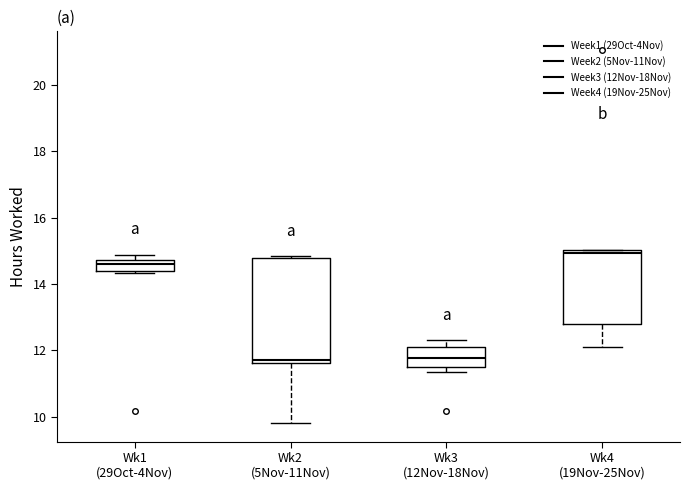

Comparing the boxes themselves (not the whiskers), which one is the tallest?

Wk2 (5Nov-11Nov)